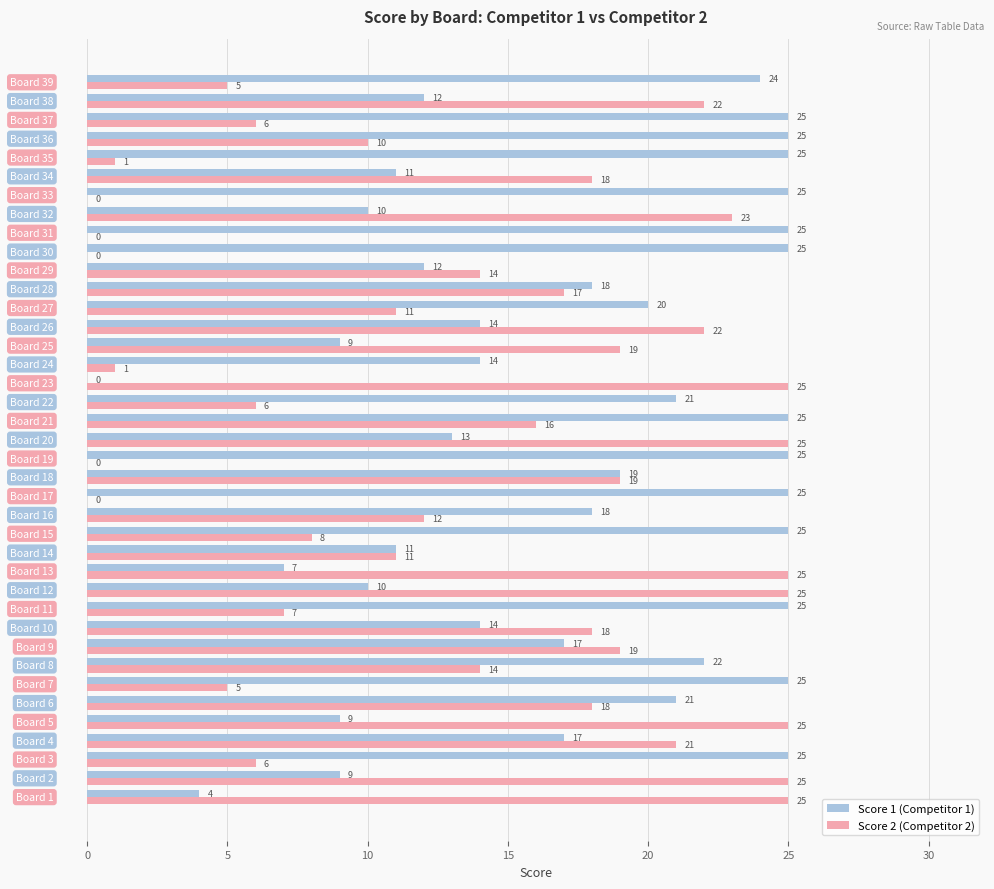

What is the maximum value shown in the chart?

25